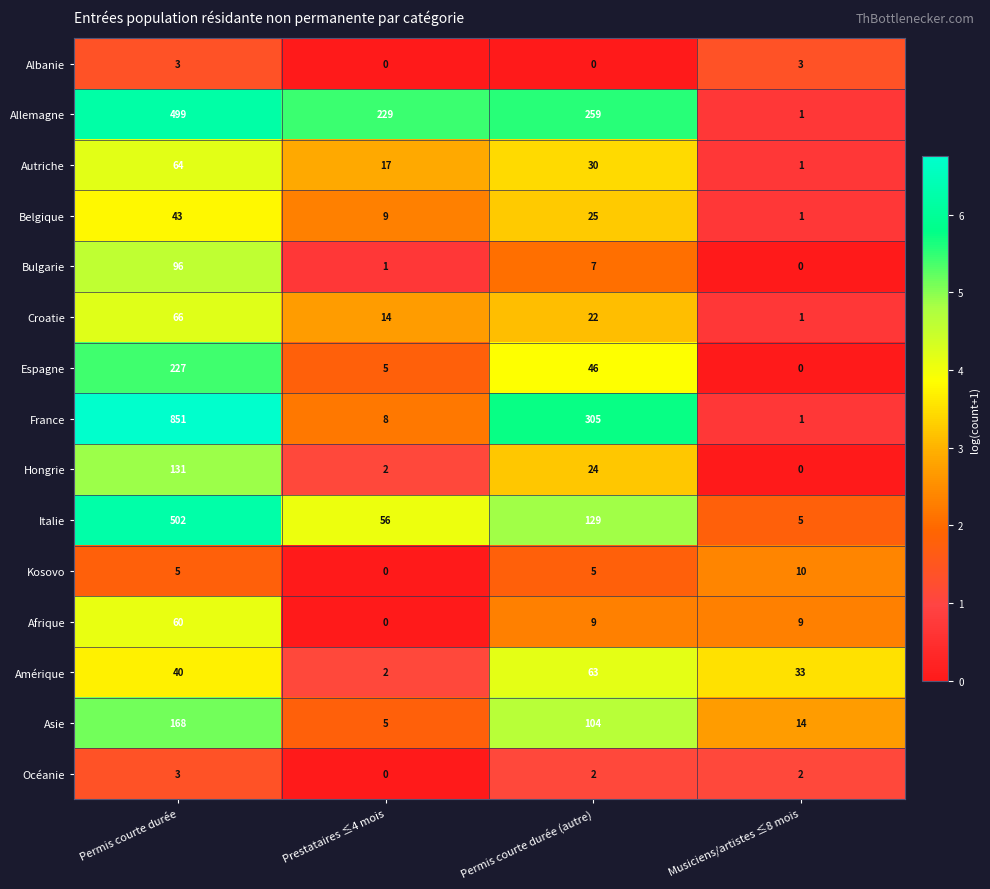

Which series has the largest total across all categories?

France